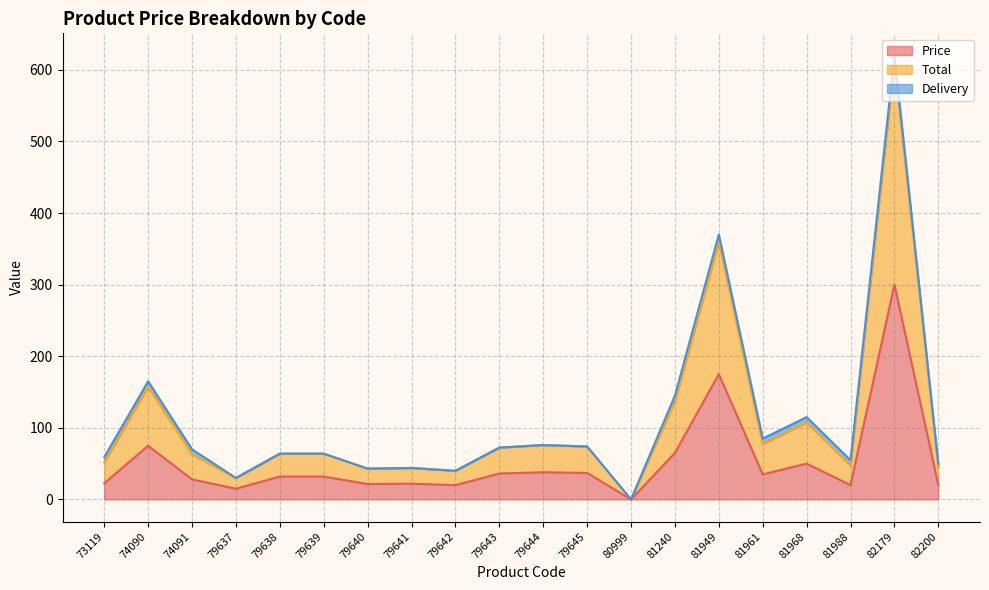

Which series has the widest spread of values?

Total